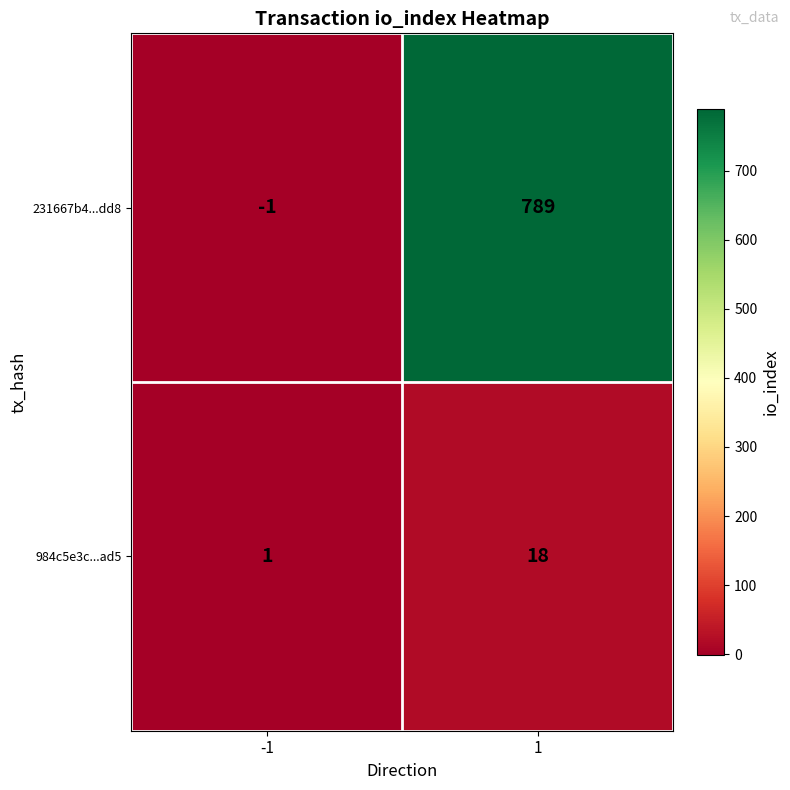

True or false: 231667b4...dd8 has a value of 789 at 1.

True